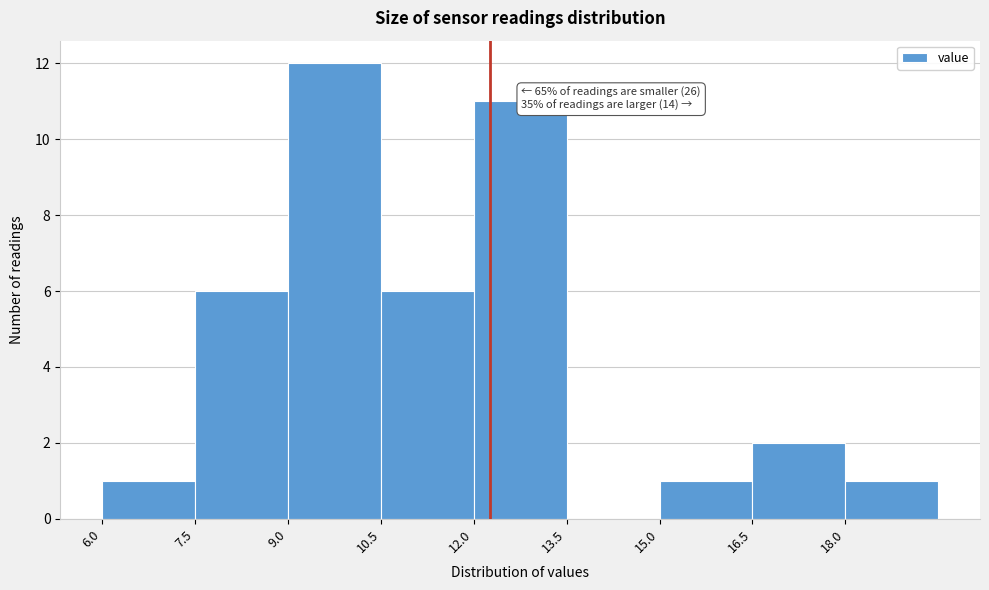

Over which range of the x-axis is the bar tallest?

9.0 to 10.5